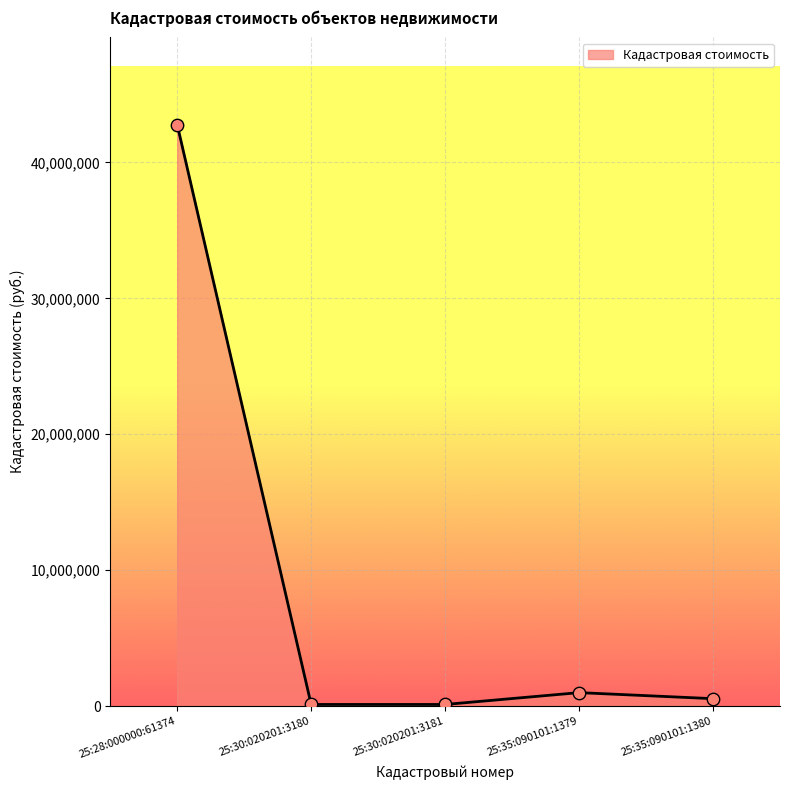

Between 25:30:020201:3180 and 25:35:090101:1380, which is larger?

25:35:090101:1380